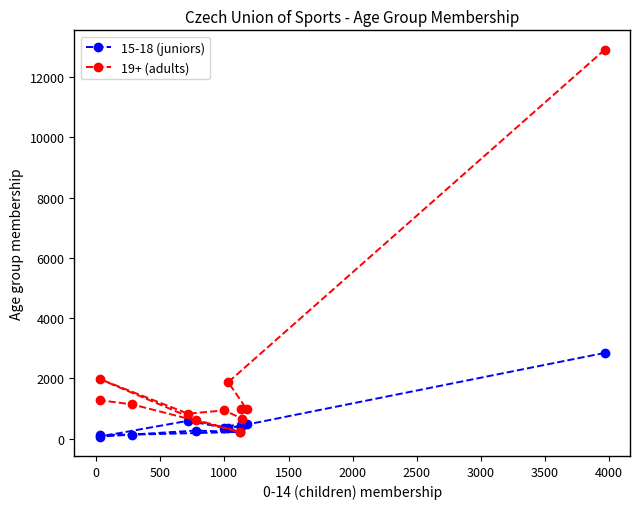

List the series in order of their overall mean, lowest first.

15-18 (juniors), 19+ (adults)